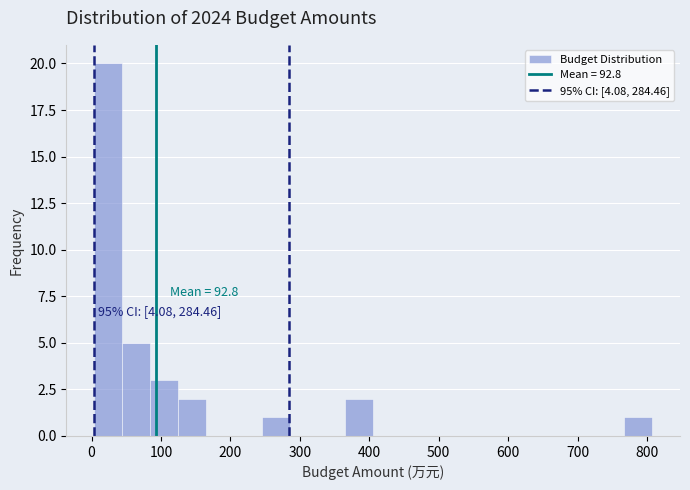

Over which range of the x-axis is the bar tallest?

0 to 40